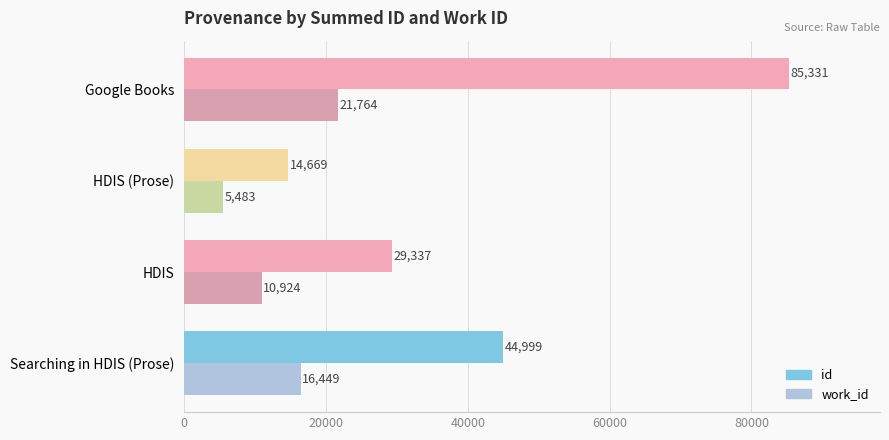

The id series shows 29337 at HDIS. True or false?

True